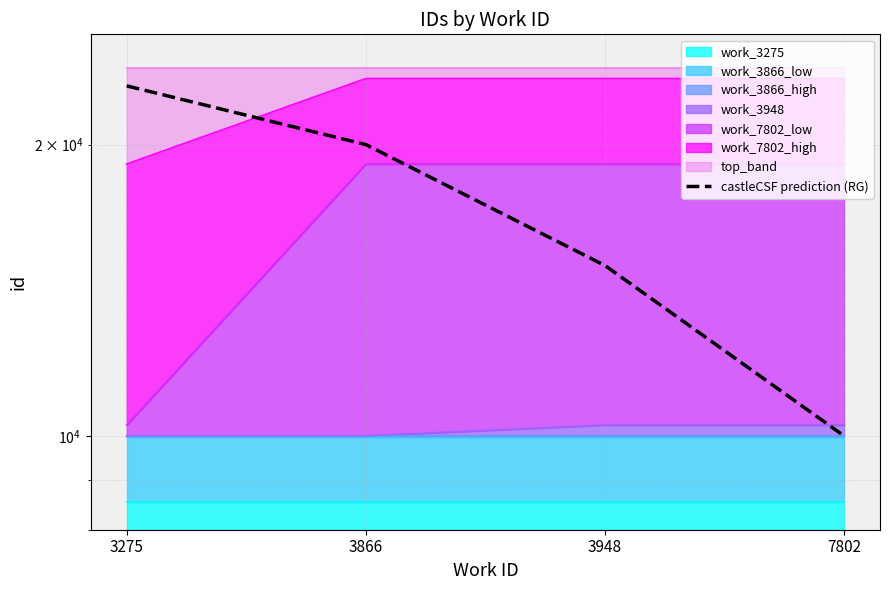

Which category has the highest value across all series?

3275